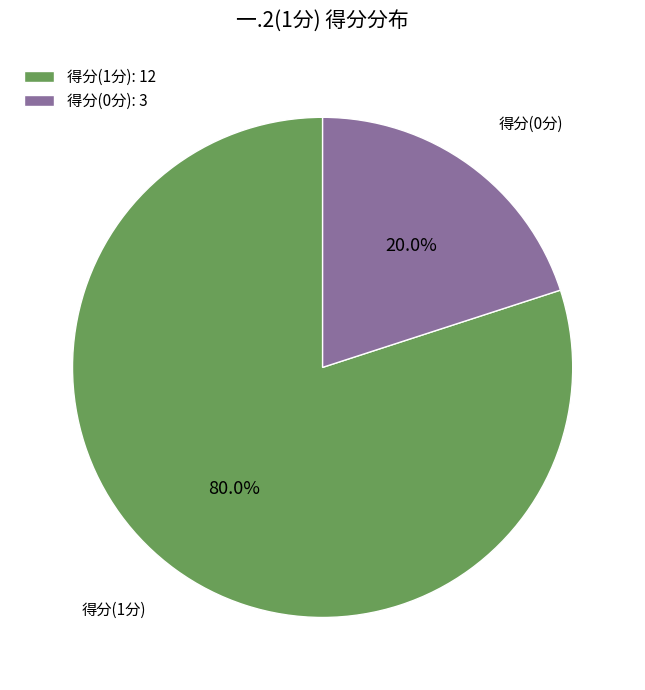

Does 得分(0分): 3 represent more than half of the total?

No